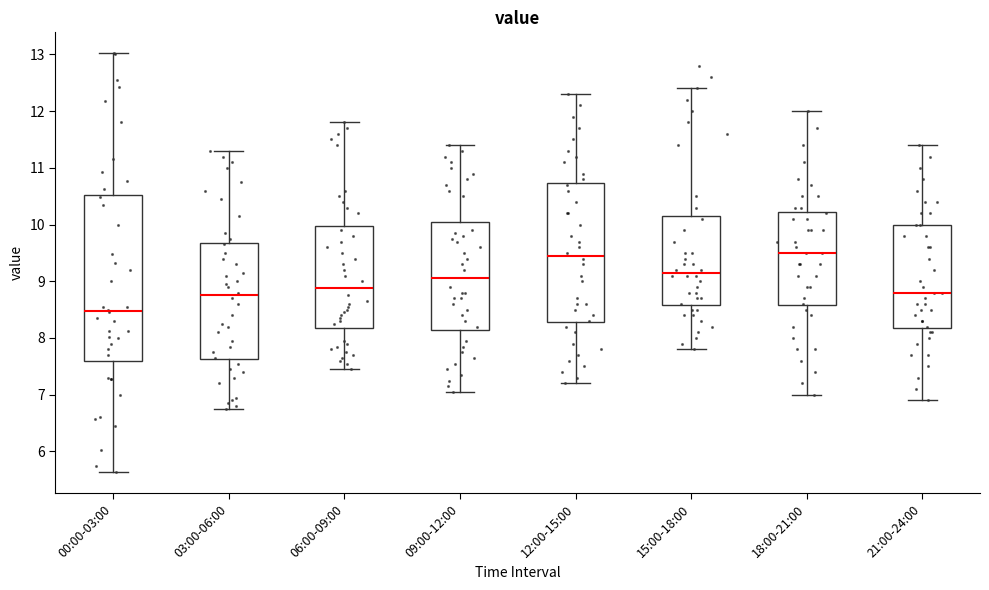

Which box is the tallest, from its lower edge to its upper edge?

00:00-03:00